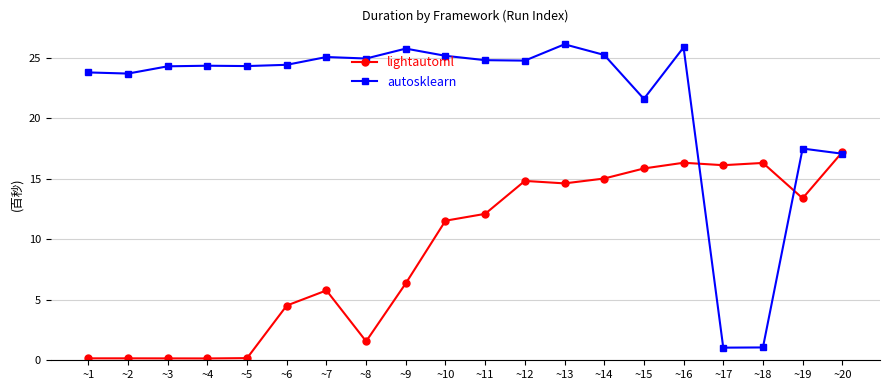

The value of lightautoml at ~13 is 6.9. True or false?

False